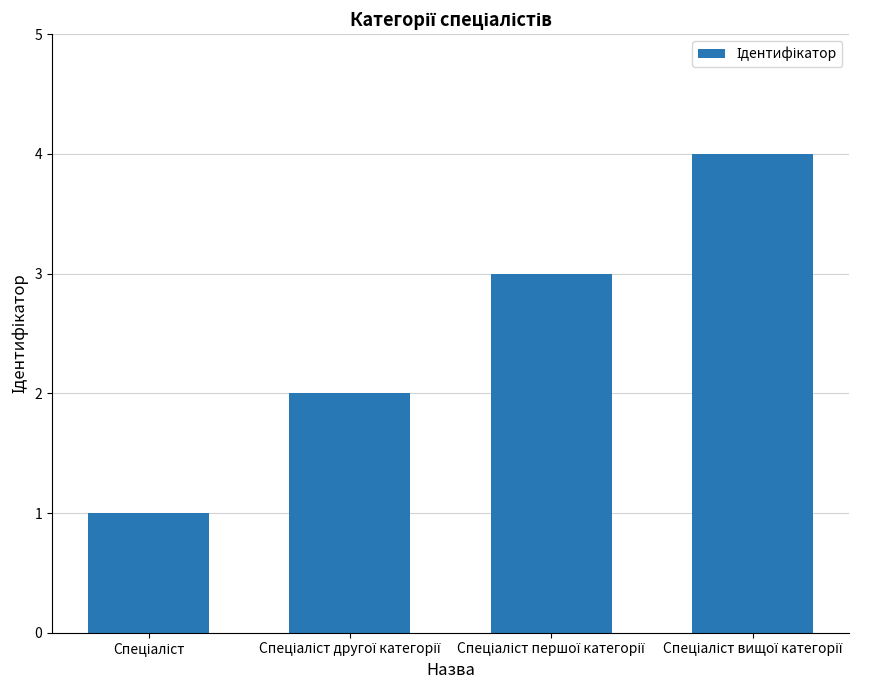

What is the maximum value shown in the chart?

4